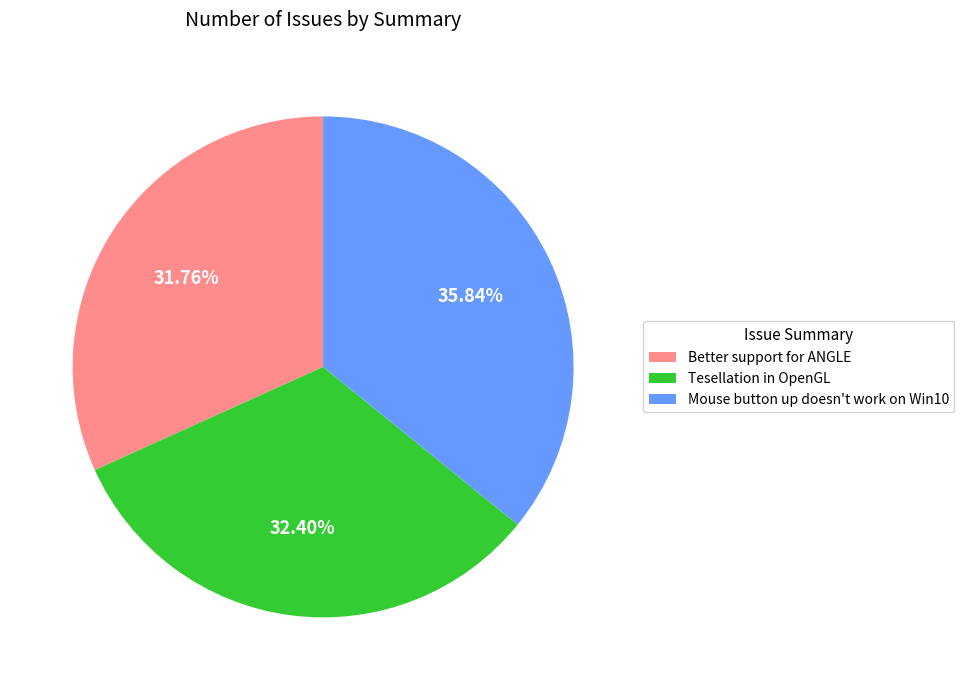

Does any single category account for the majority?

No